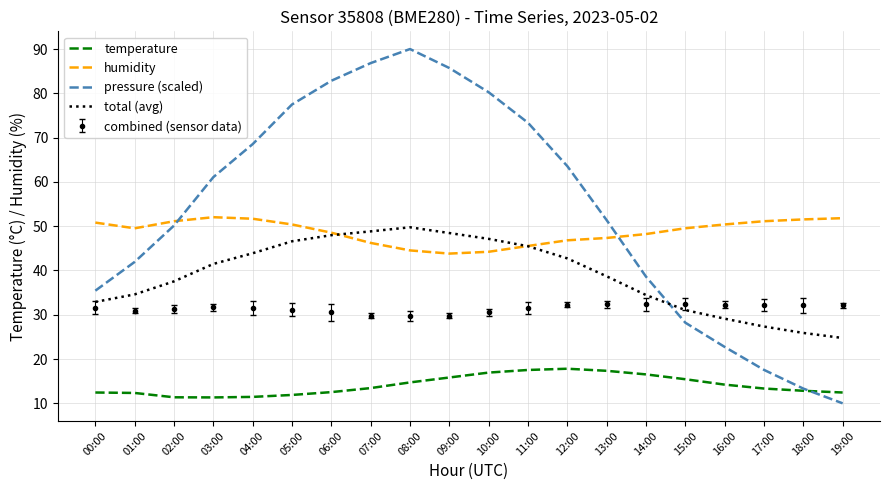

Is it true that pressure (scaled) equals 63.6 at 12:00?

True